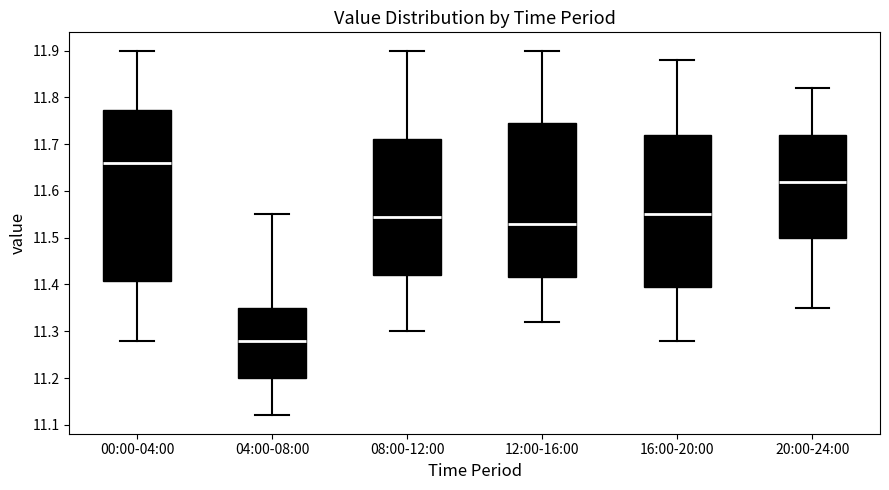

Which box's median line is the highest?

00:00-04:00